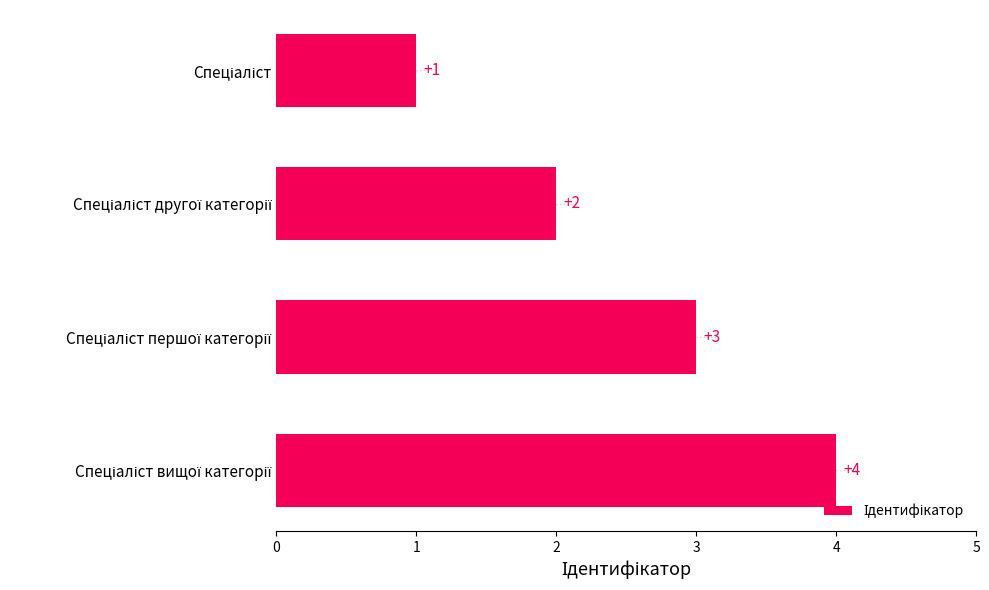

What is the sum of all values?

10